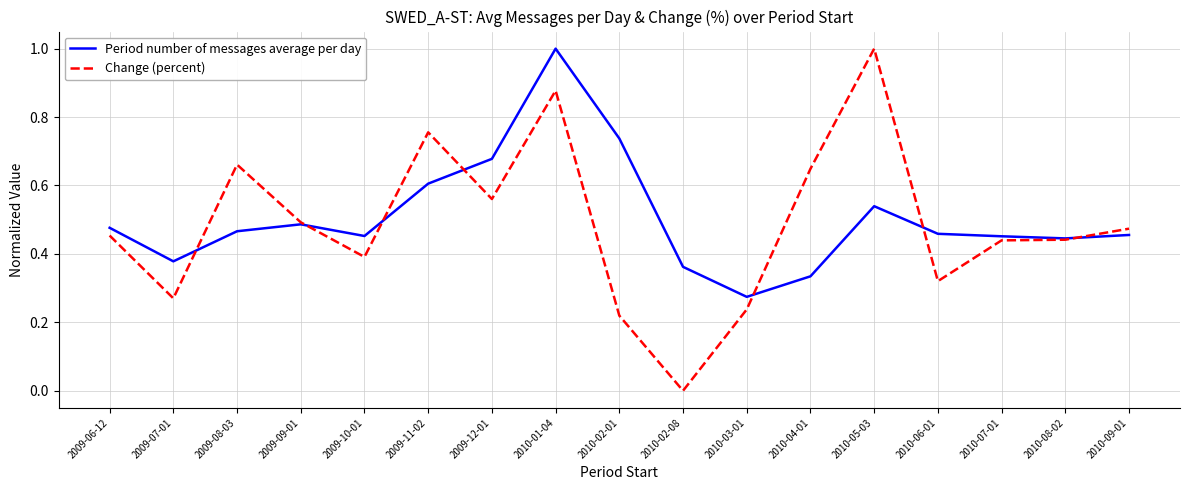

How many lines are shown in the chart?

2